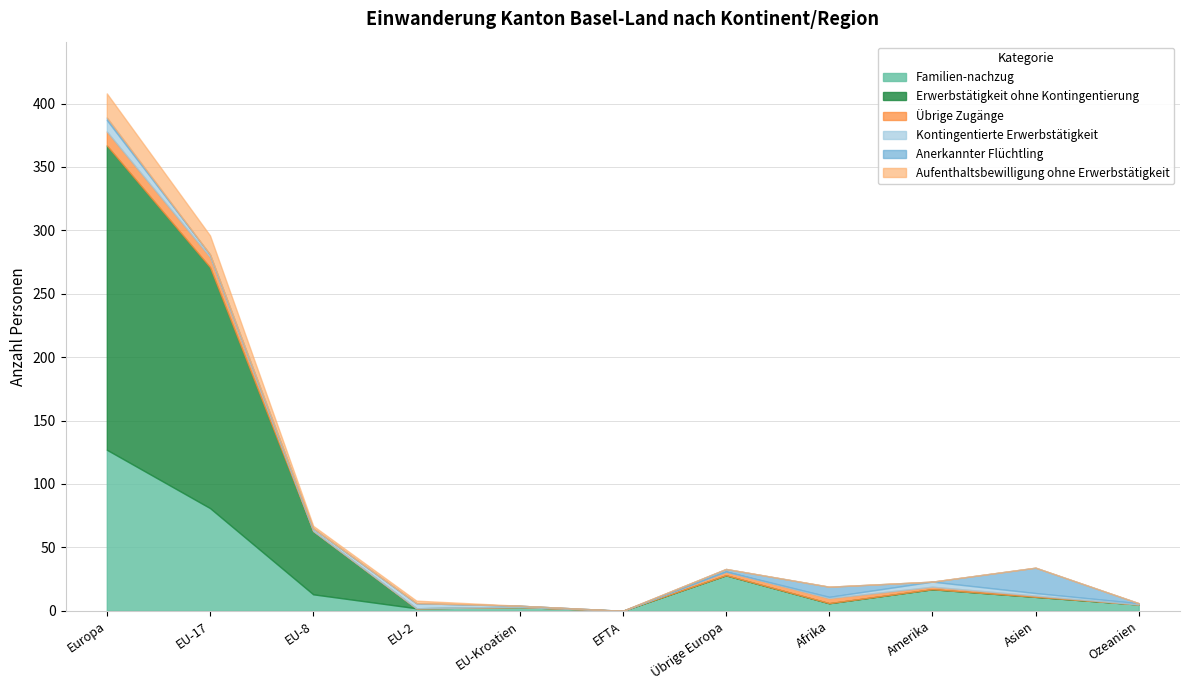

Is the value of Familien-nachzug at Europa greater than the value of Erwerbstätigkeit ohne Kontingentierung at Europa?

No